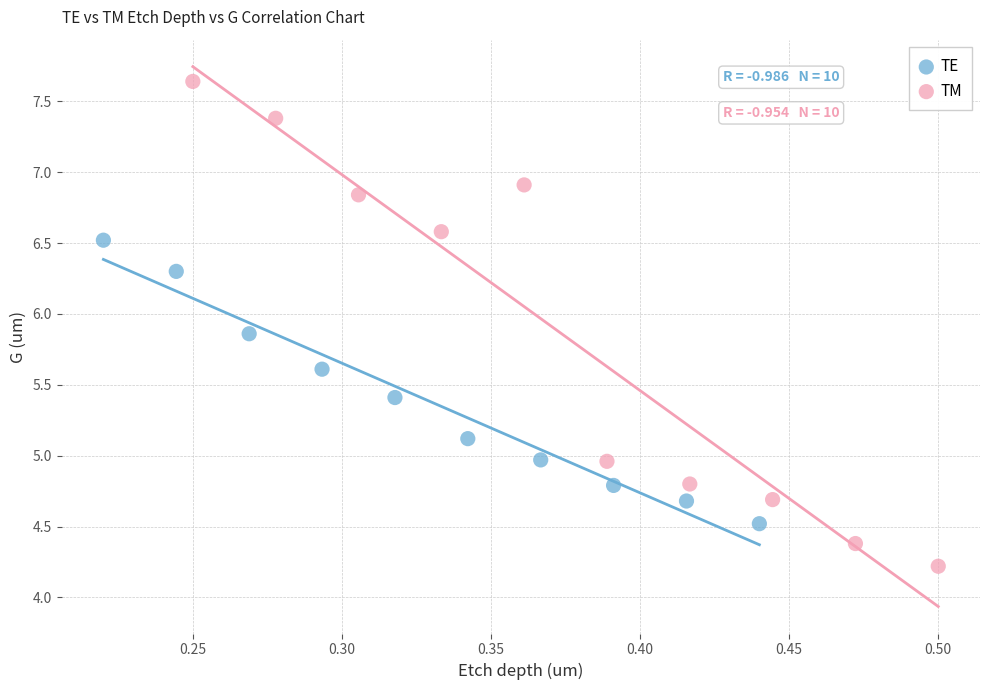

What are all the series names shown in the legend?

TE, TM